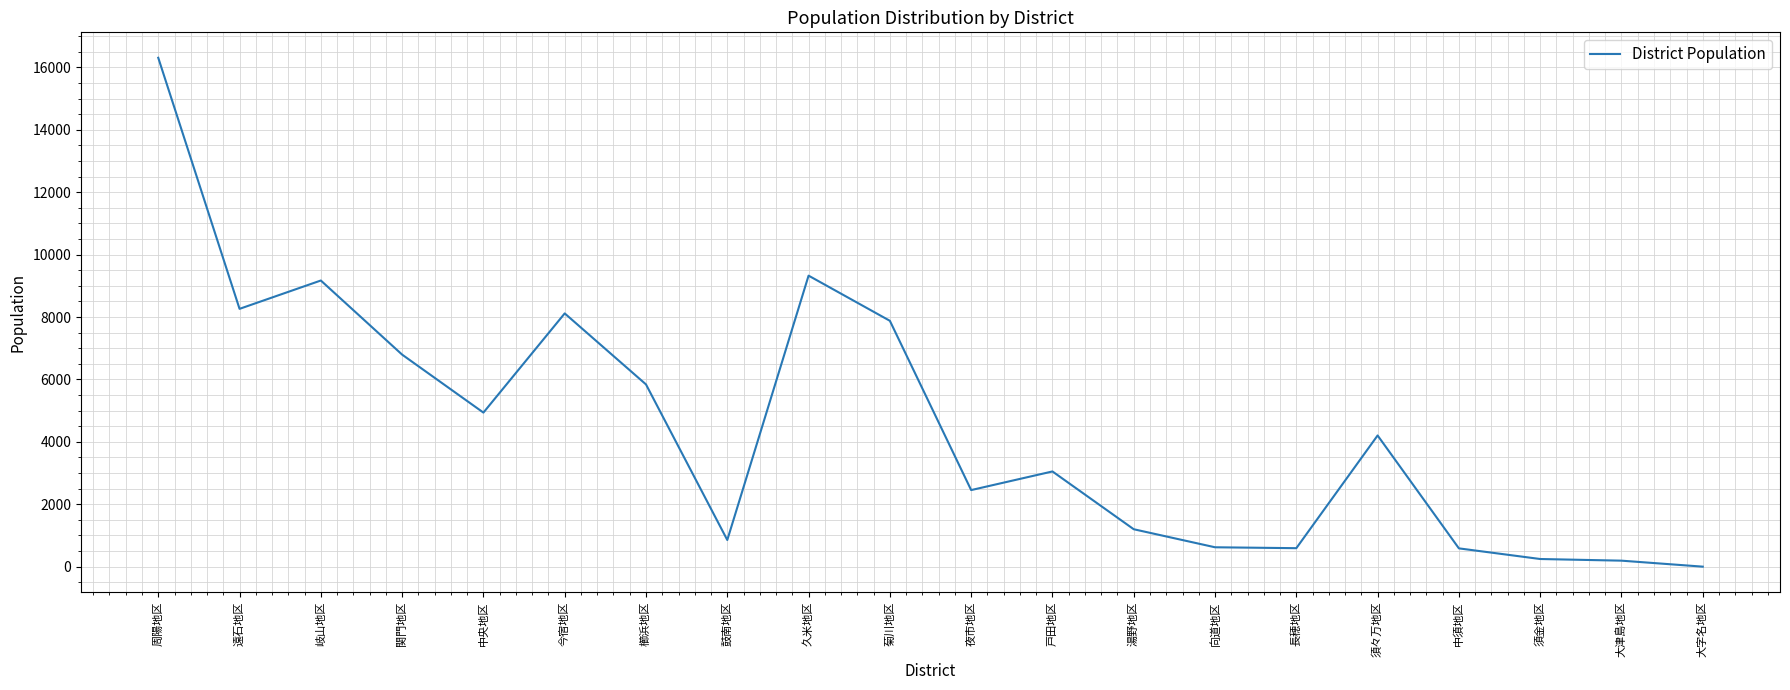

Is it true that the value at 須々万地区 is 7094?

False